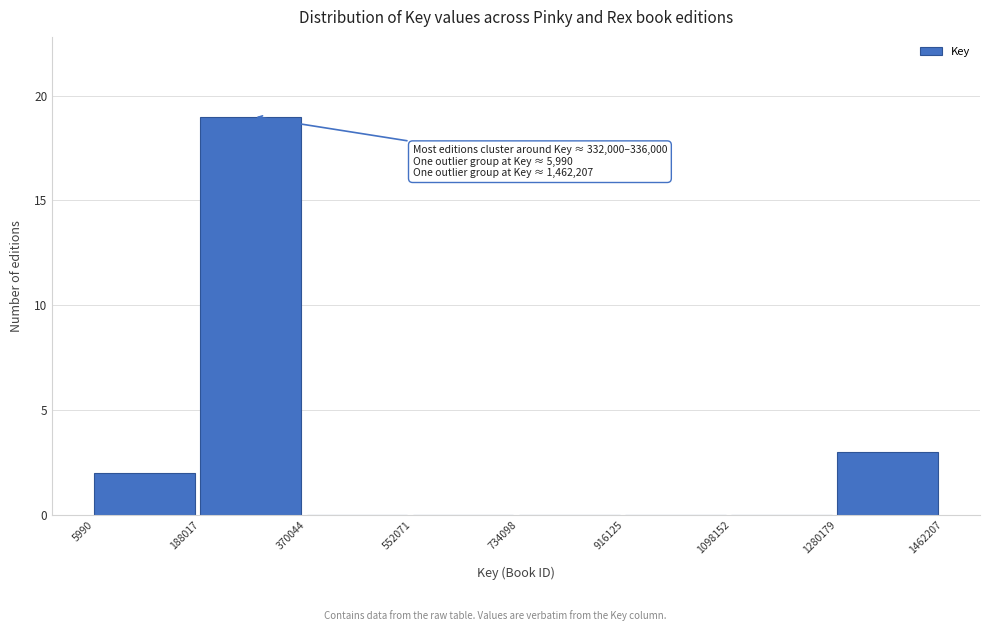

Over which range of the x-axis is the bar tallest?

188017 to 370044